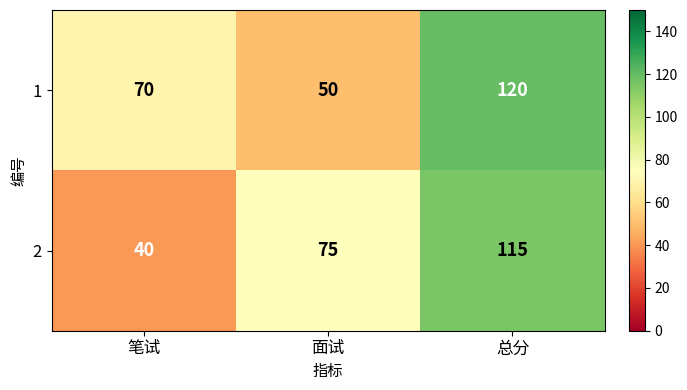

Which series has the largest range (max minus min)?

2